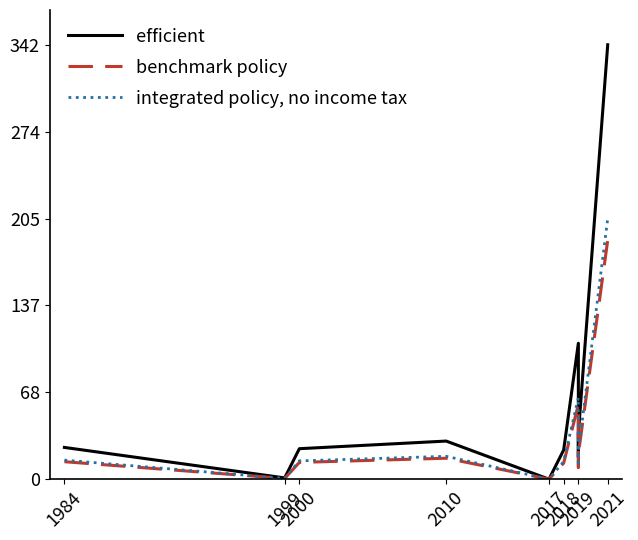

True or false: benchmark policy and efficient intersect in this chart.

False